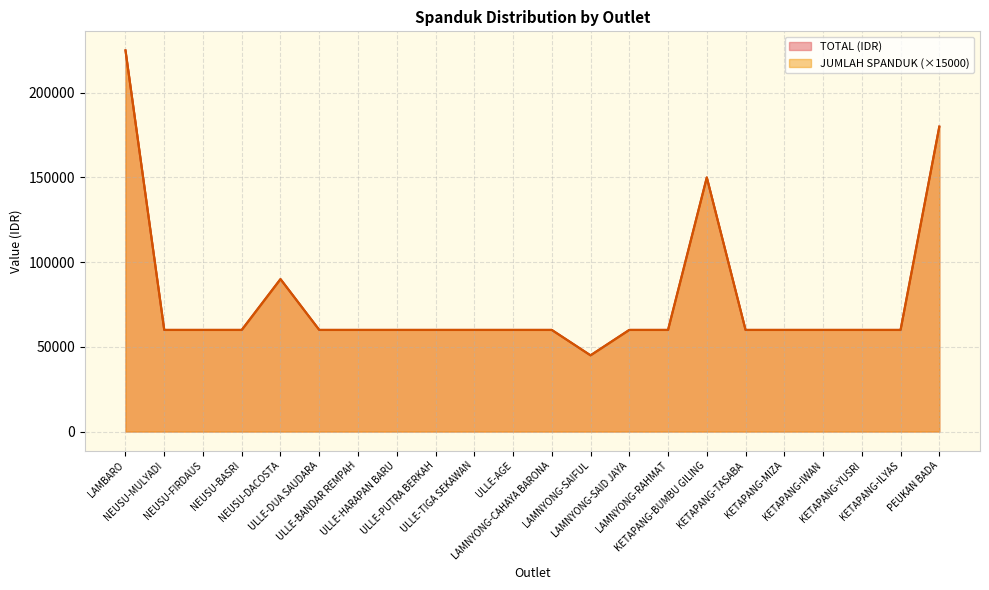

What is the label of the 6th point from the left?

ULLE-DUA SAUDARA